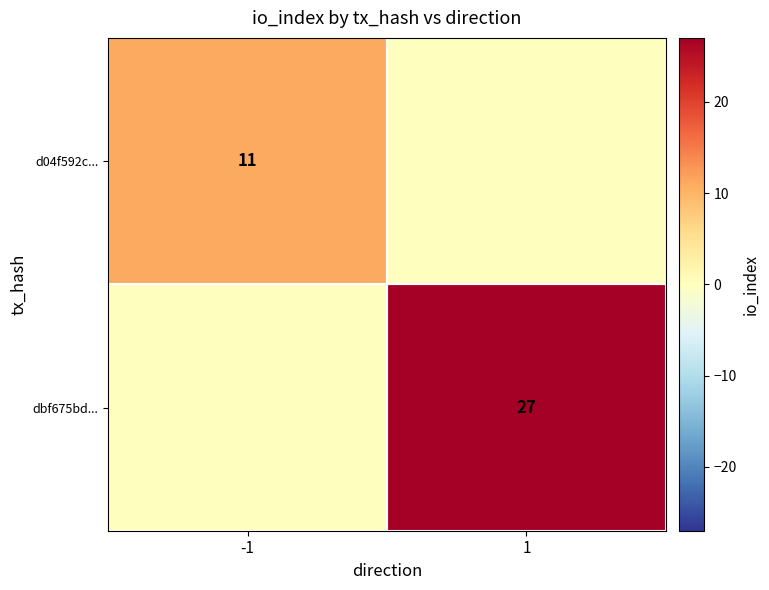

At which category does the chart reach its peak across all series?

1